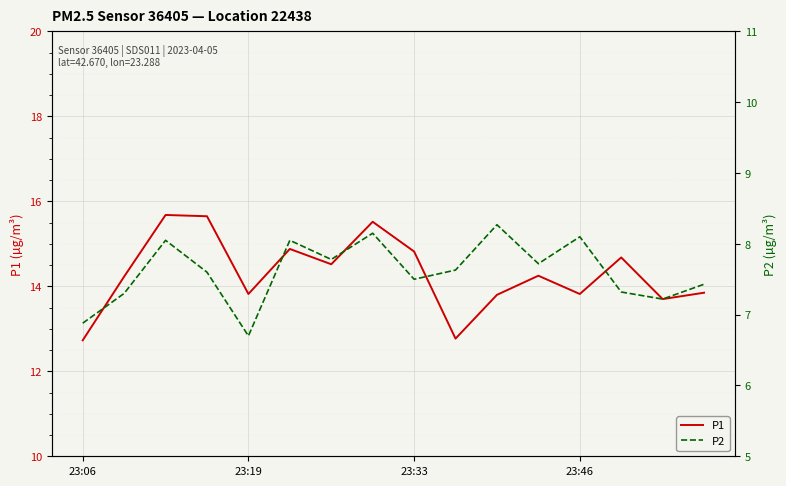

Rank the series by their average value, from lowest to highest.

P2, P1